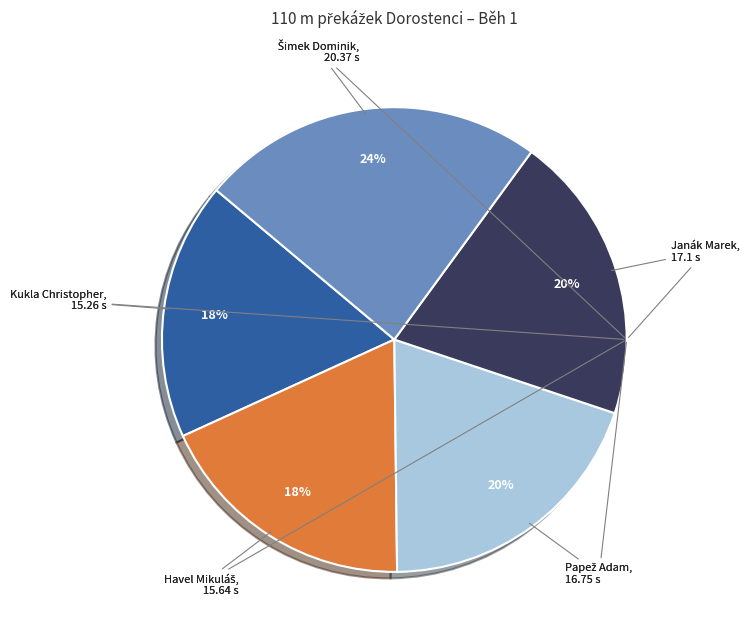

To the nearest percent, what is the difference between the largest and smallest slice percentages?

6%